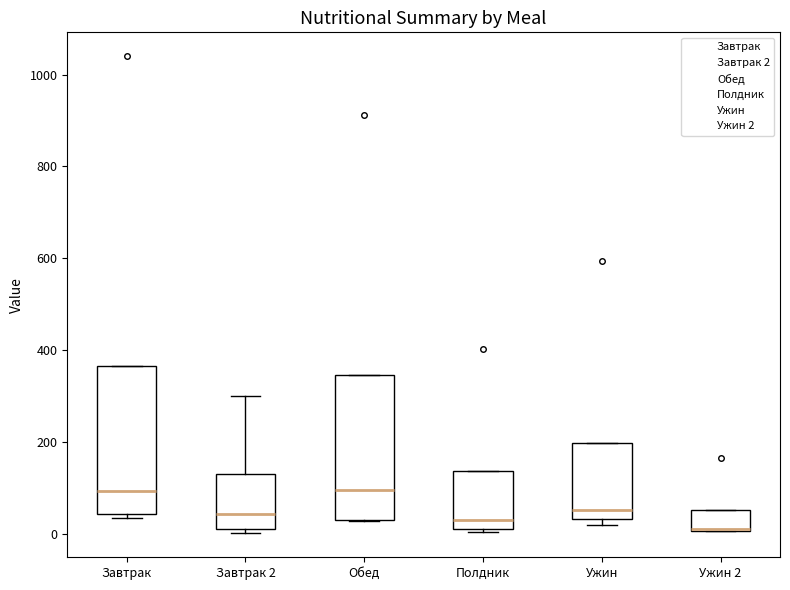

Reading left to right, transcribe this box plot: for each box, give where its median line is, the range the box spans, and where its two whiskers end, as read against the y-axis. The values are not printed on the chart, so give them approximately, as read against the axis.

Завтрак: median 100, box 40 to 360, whiskers 40 (just below the box's lower edge) to 360
Завтрак 2: median 40, box 20 to 140, whiskers 0 to 300
Обед: median 100, box 40 to 340, whiskers 20 to 340
Полдник: median 40, box 20 to 140, whiskers 0 to 140
Ужин: median 60, box 40 to 200, whiskers 20 to 200
Ужин 2: median 20 (drawn on the box's lower edge), box 0 to 60, whiskers 0 to 60